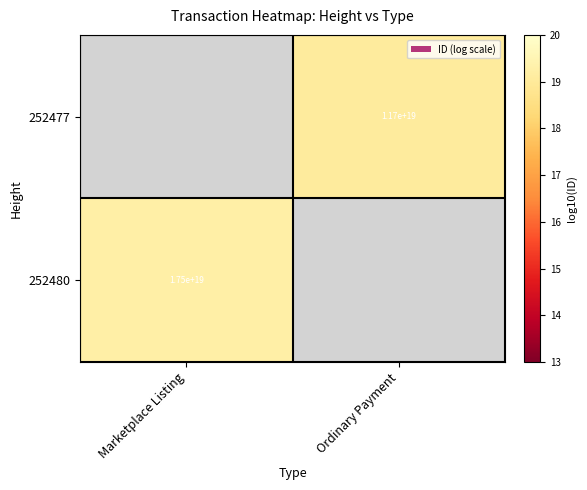

Is the value of 252477 at Ordinary Payment greater than the value of 252480 at Marketplace Listing?

No